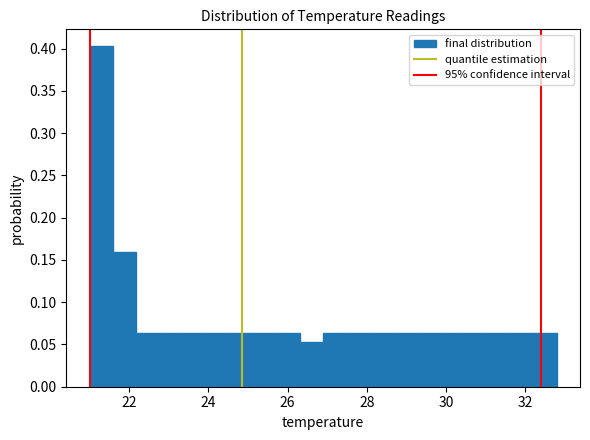

Around what value on the x-axis is the tallest bar? Give the approximate position of its centre, as read against the axis.

21.2